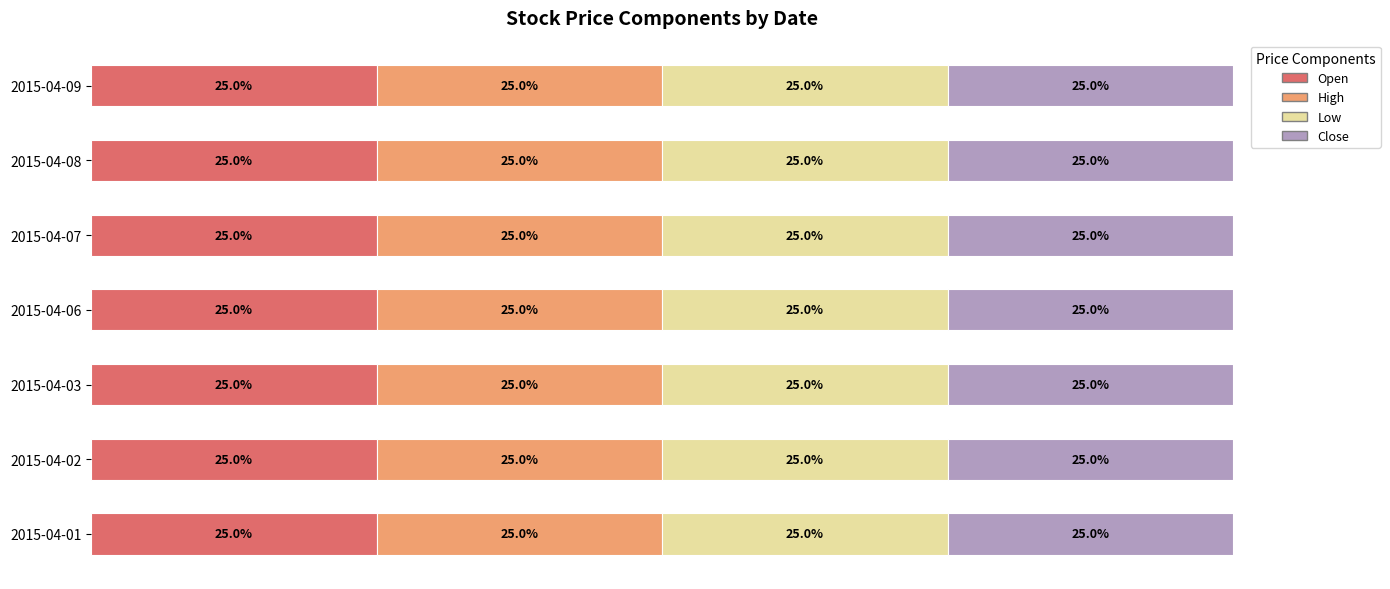

Which series changed the most between 2015-04-01 and 2015-04-06?

Open